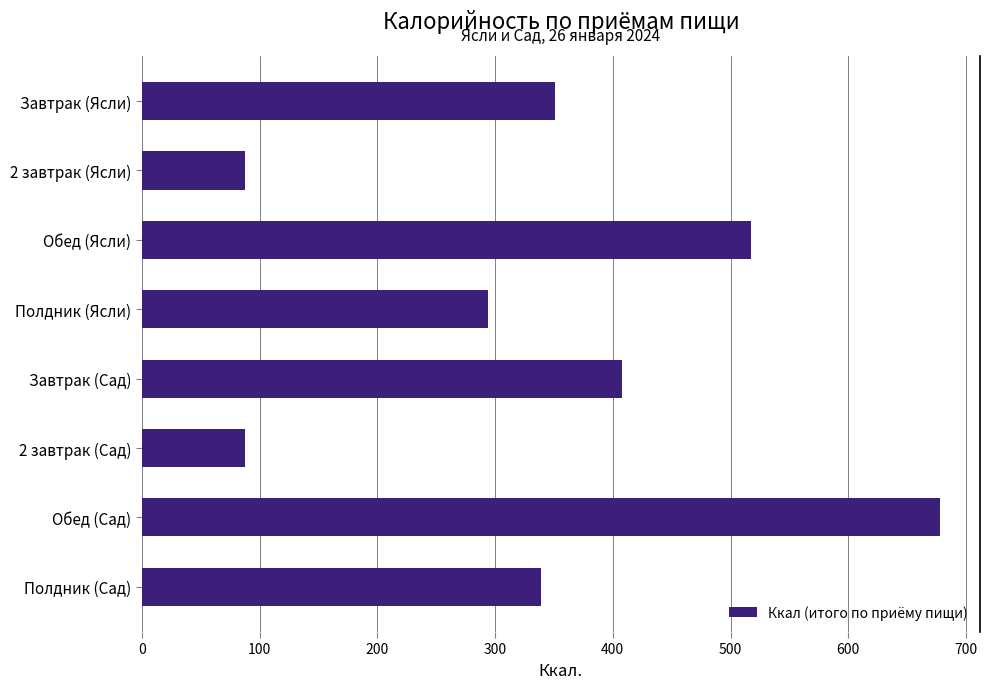

What is the average value?

345